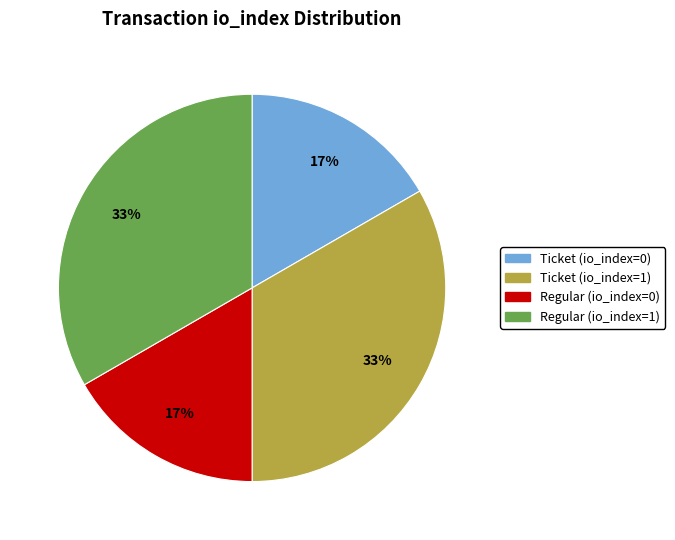

How many segments does this pie chart have?

4